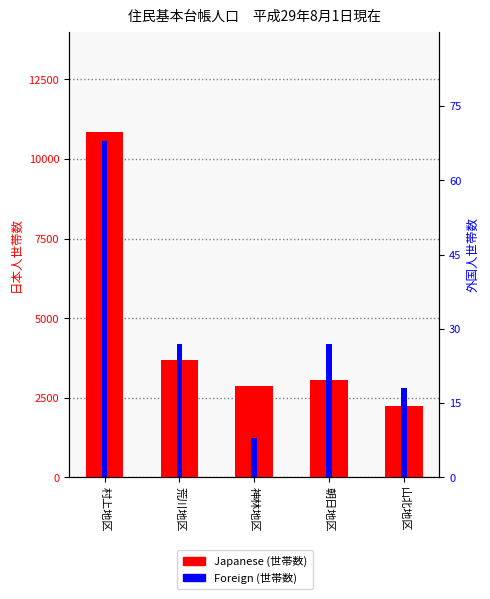

What is the greatest value displayed?

10842